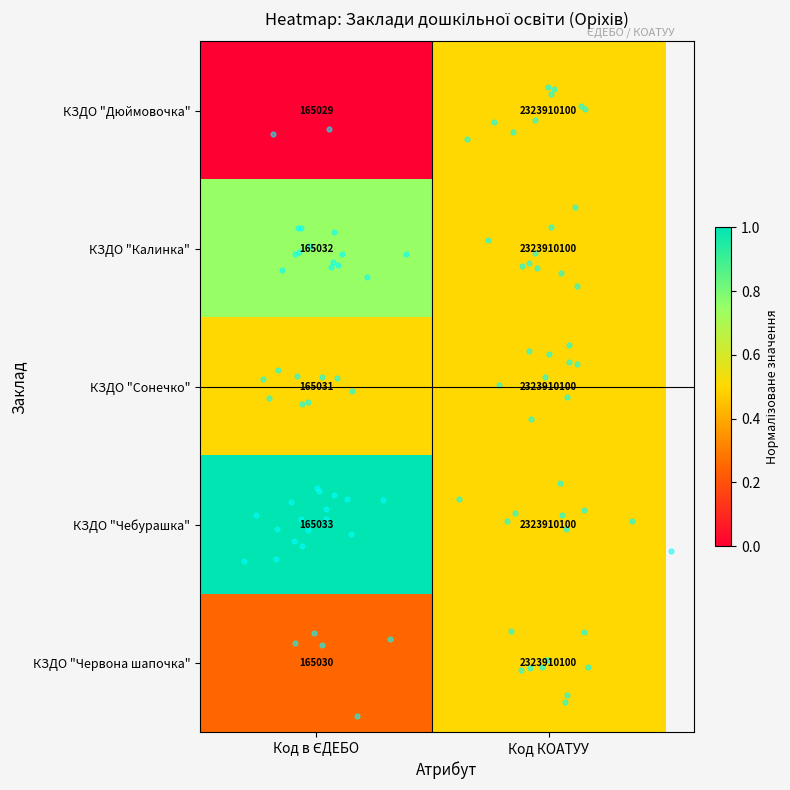

Read the КЗДО "Калинка" value at Код КОАТУУ, to the nearest 100.

2323910100